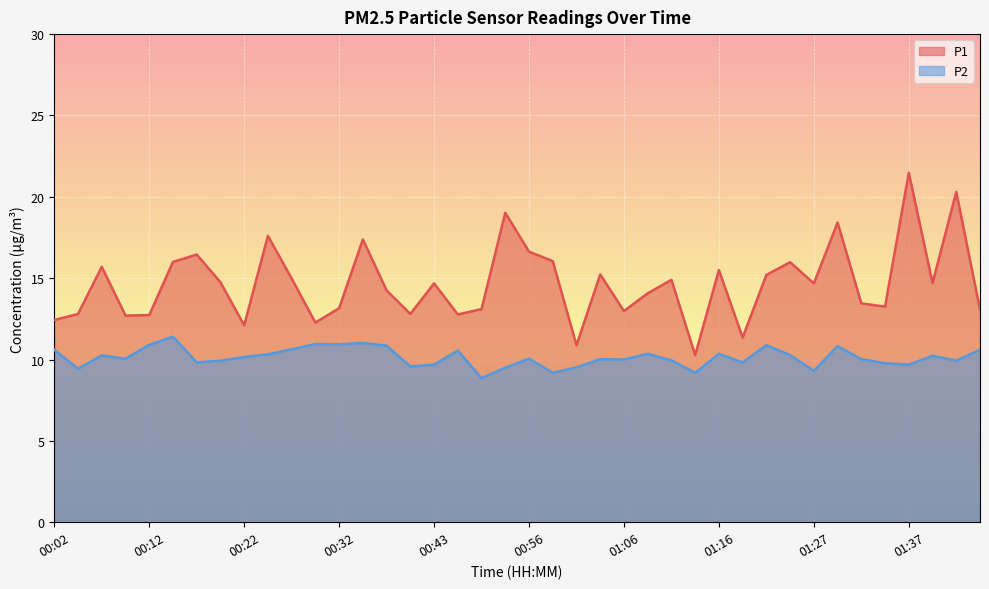

True or false: P2 and P1 intersect in this chart.

False